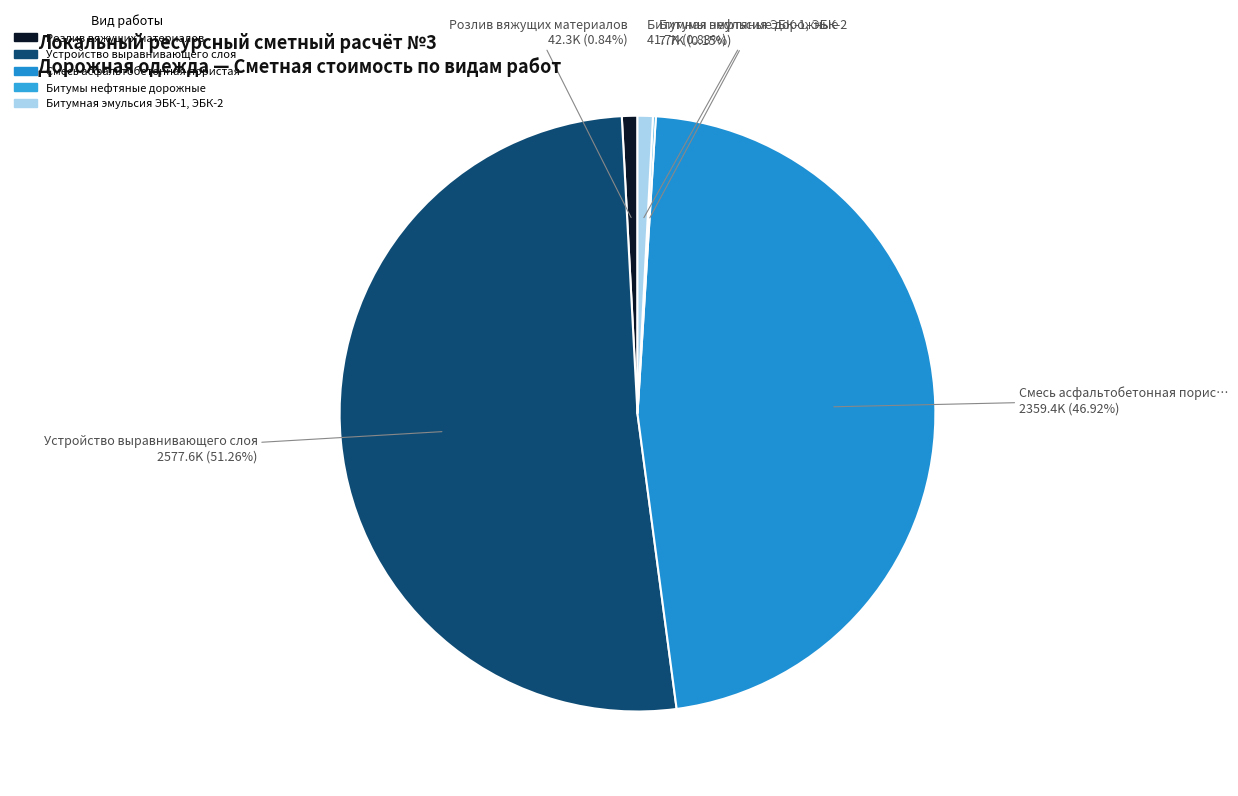

To the nearest percent, what is the combined percentage of Битумы нефтяные дорожные and Розлив вяжущих материалов?

1%